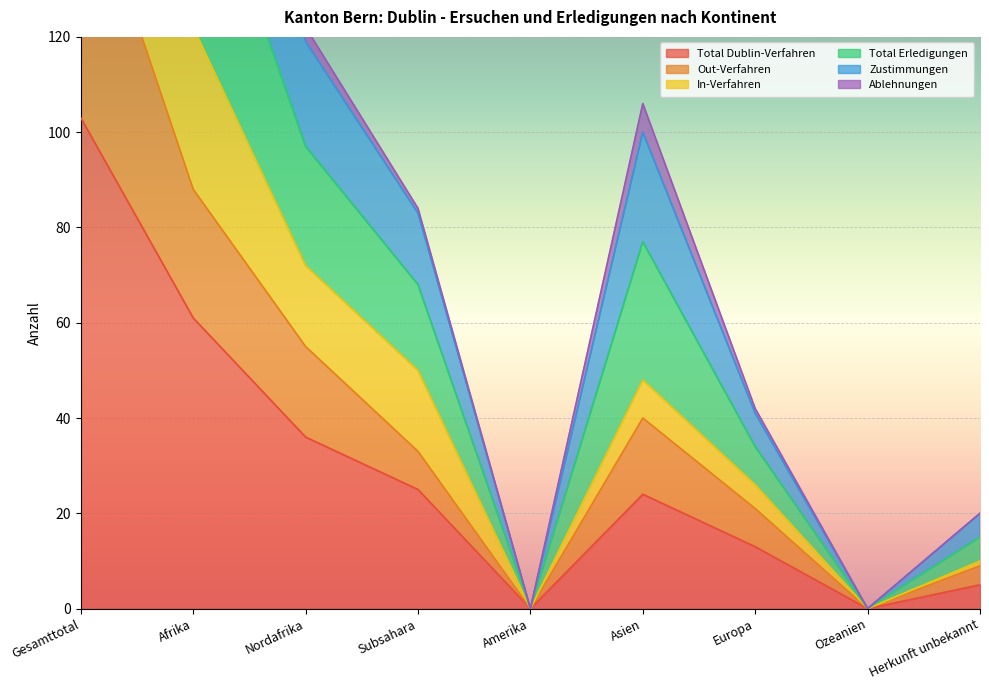

Does the chart display data point markers on the line(s)?

No